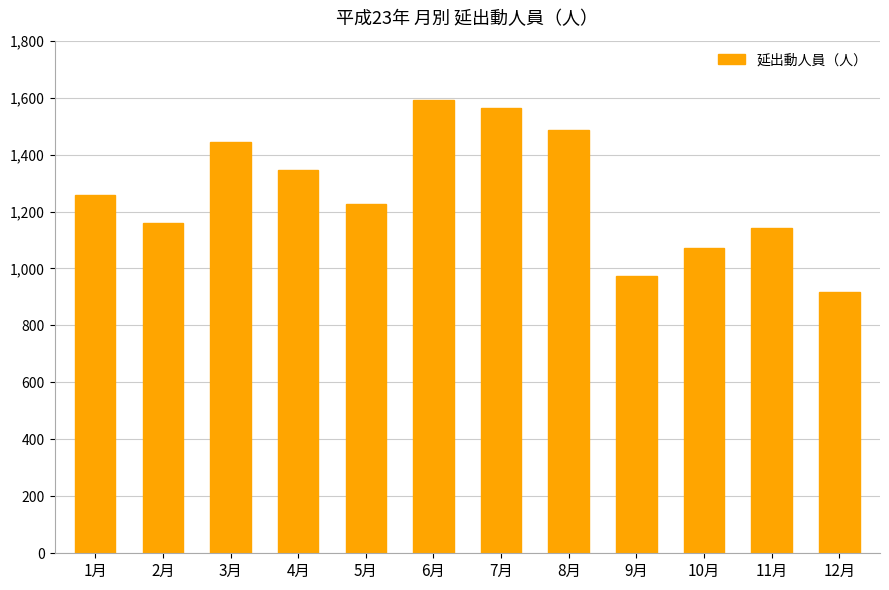

Which label corresponds to the smallest value in the chart?

12月